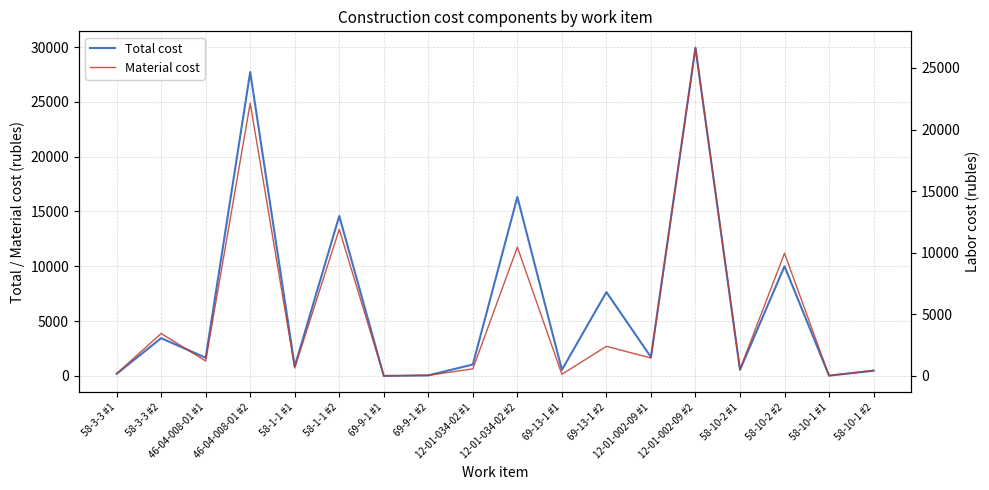

How many interior local peaks does the Material cost series have?

7